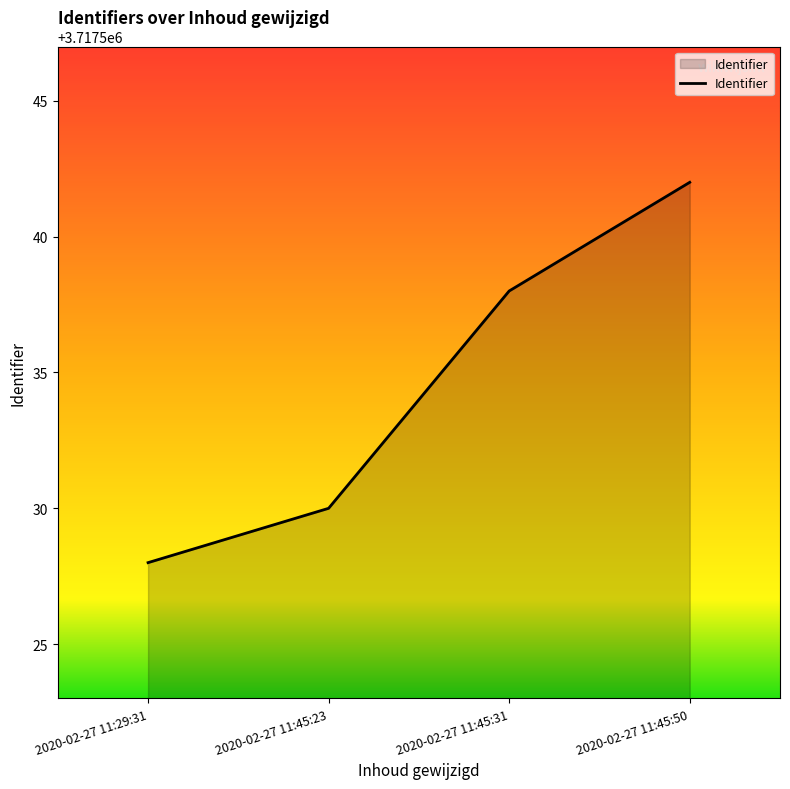

What is the difference between the maximum and second lowest values?

12